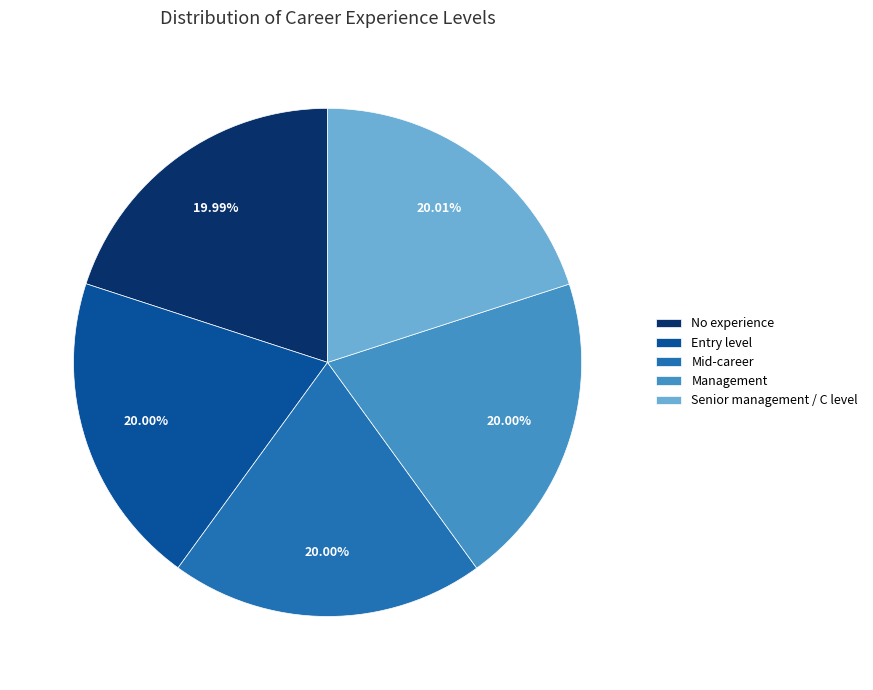

What is the ratio of the value at Senior management / C level to the value at Management?

1.0